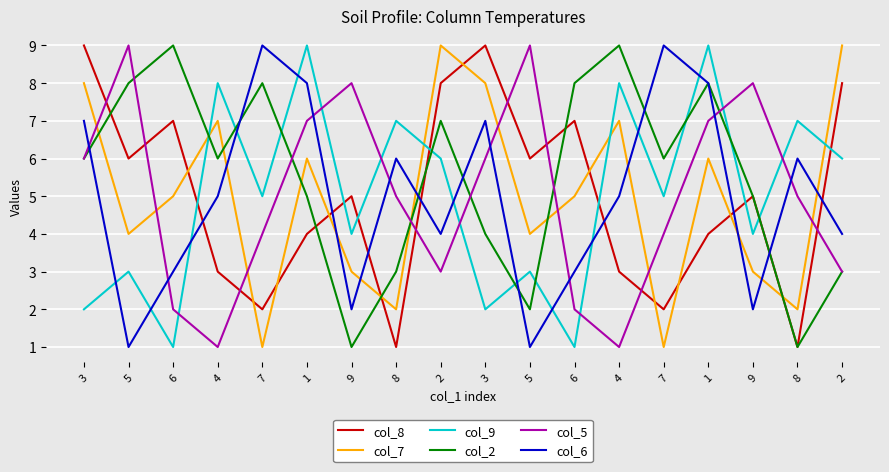

Which has a higher value, 4 or 5?

5